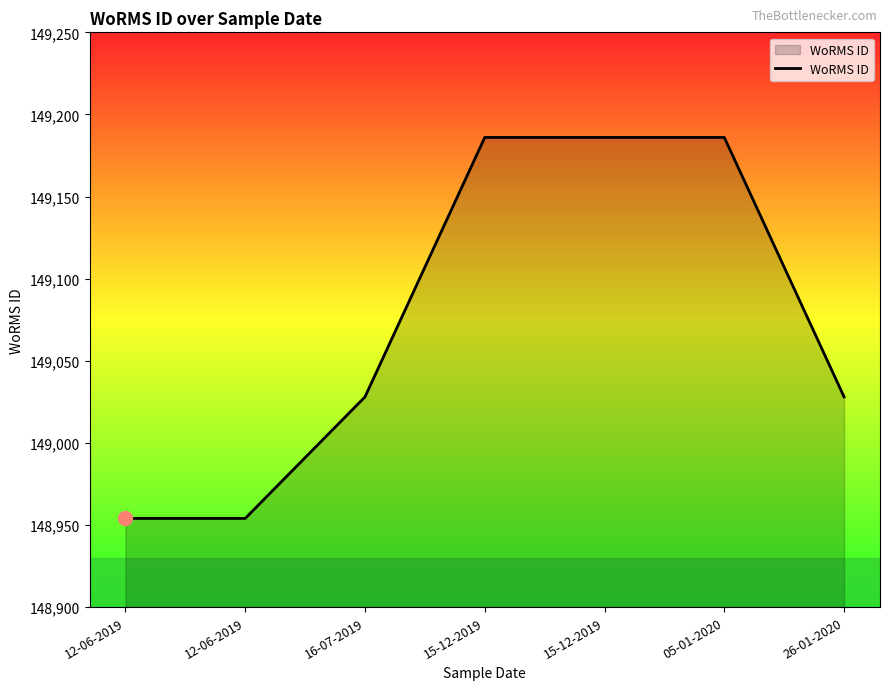

How many lines are shown in the chart?

1